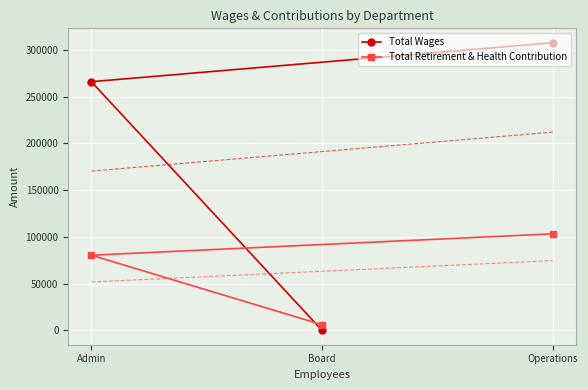

Is it true that Total Wages equals 307534 at Operations?

True